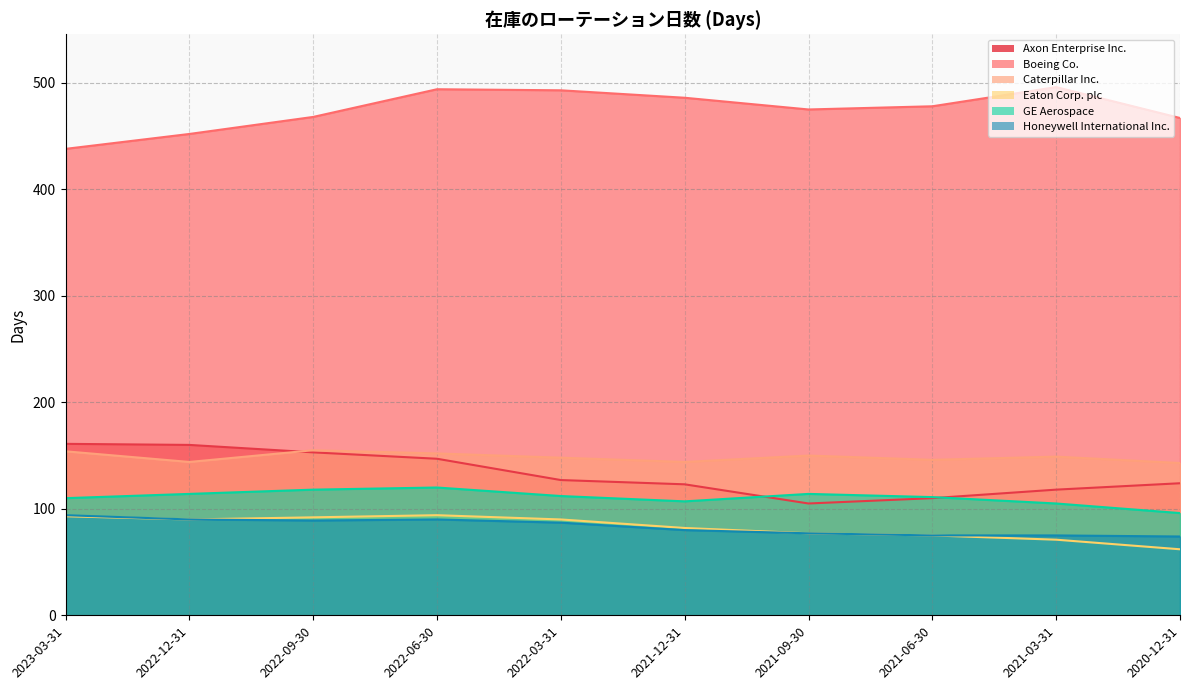

Which series has the largest total across all categories?

Boeing Co.